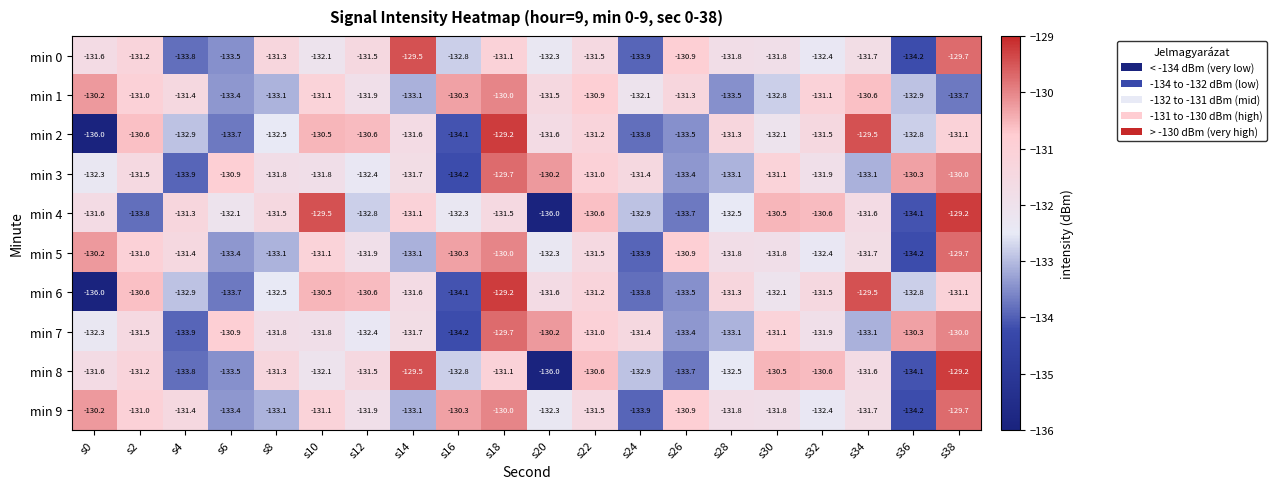

Which category has the lowest value in the min 6 series?

s0